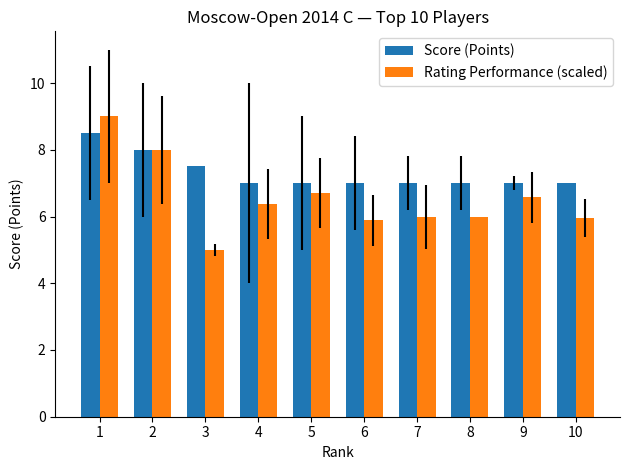

At which label is Rating Performance (scaled) closest to 7?

5